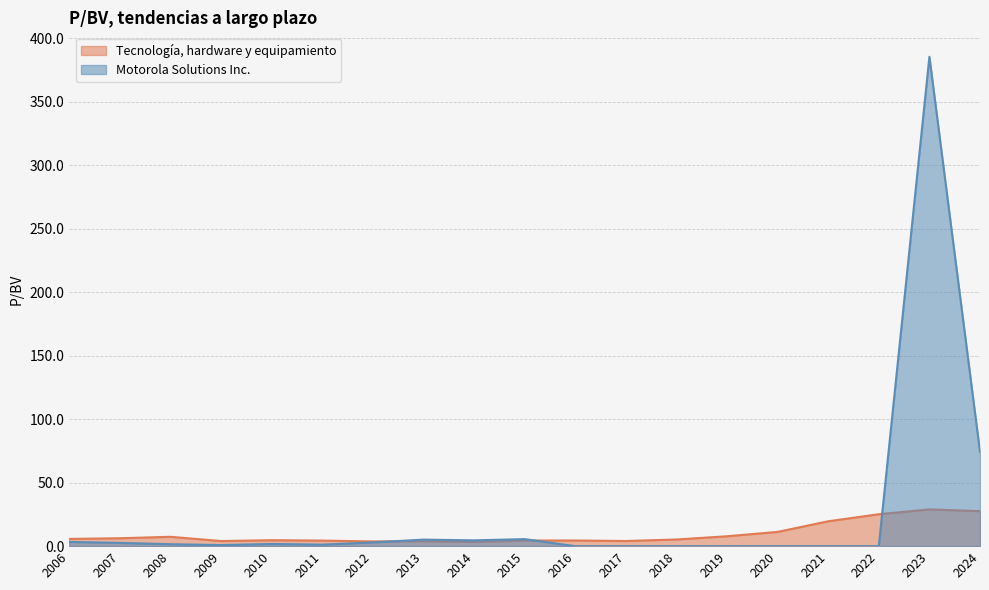

What are all the series names shown in the legend?

Tecnología, hardware y equipamiento, Motorola Solutions Inc.